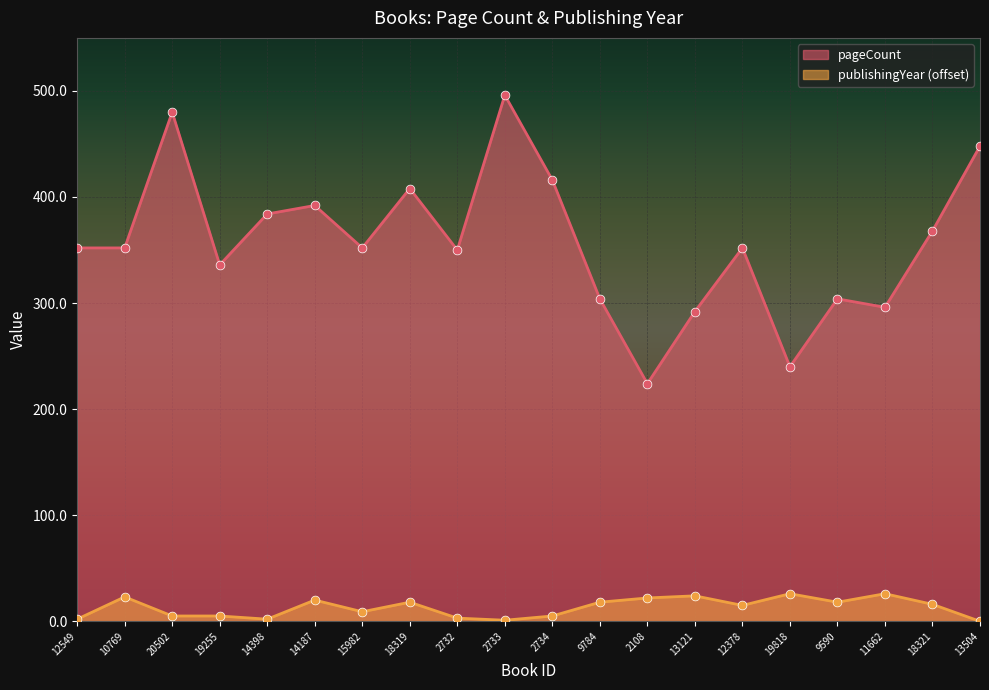

At which category is the sum across all series the highest?

2733